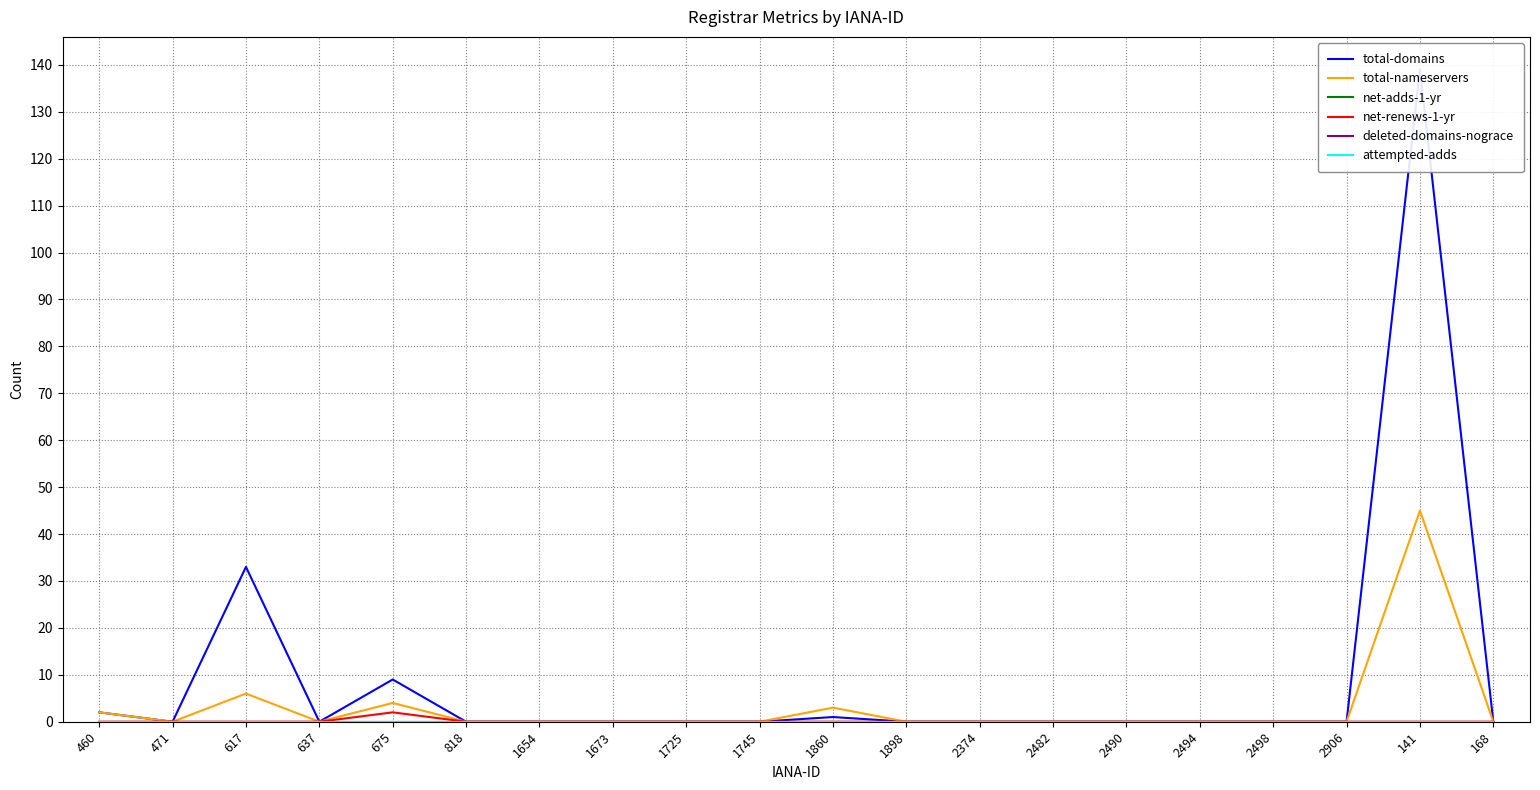

Is it true that net-adds-1-yr equals 0 at 141?

True